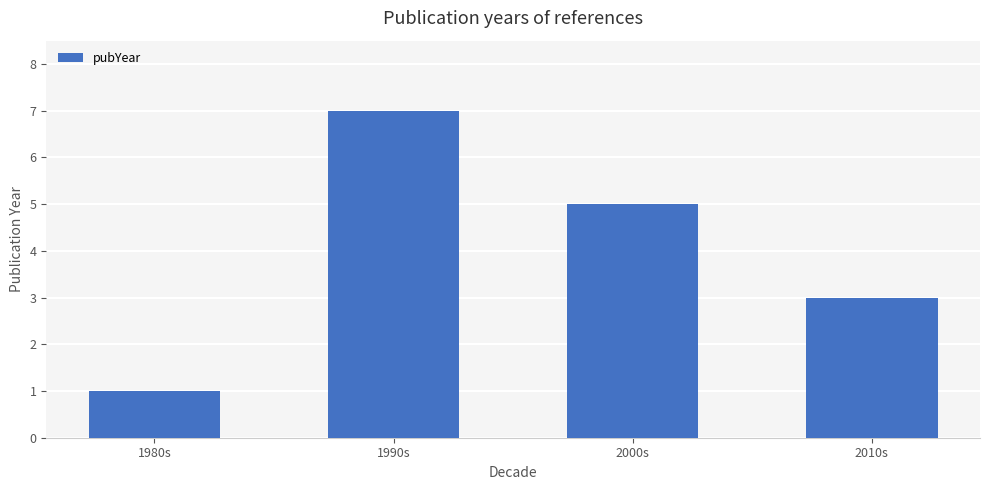

What is the smallest value displayed?

1